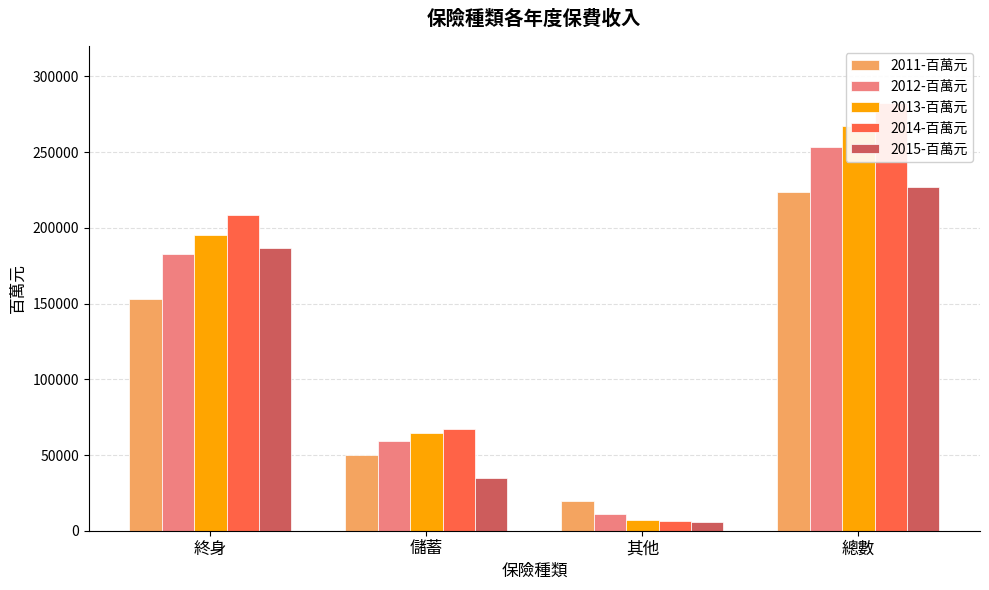

Is it true that 2013-百萬元 equals 195558.9 at 終身?

True